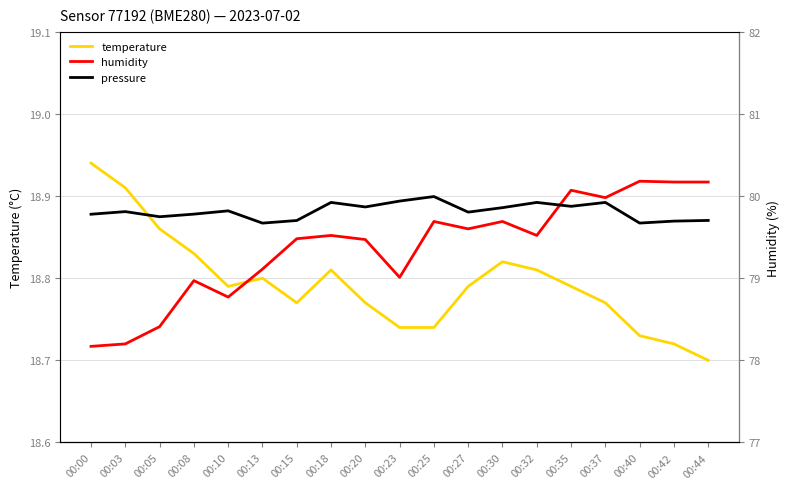

What is the approximate value of temperature at 00:15?

18.8